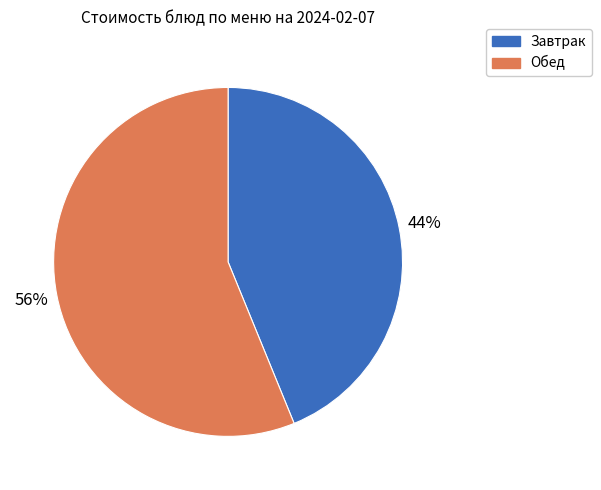

To the nearest percent, what is the difference between the largest and smallest slice percentages?

12%